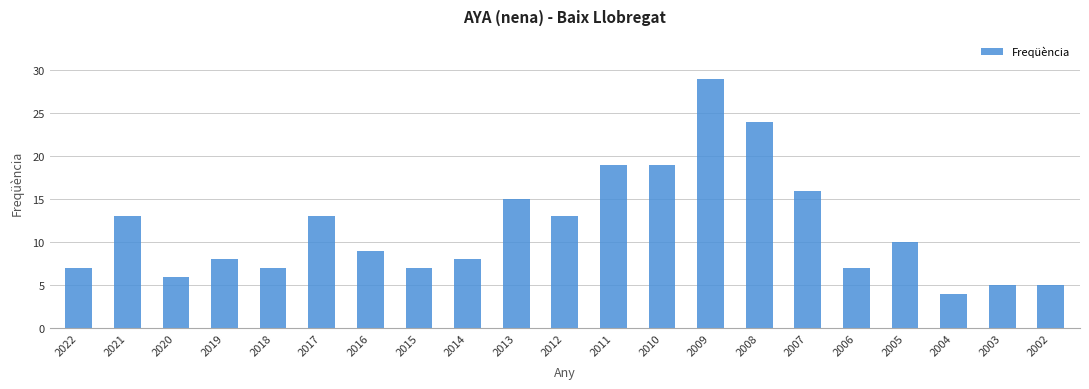

Is it true that the value at 2007 is 16?

True